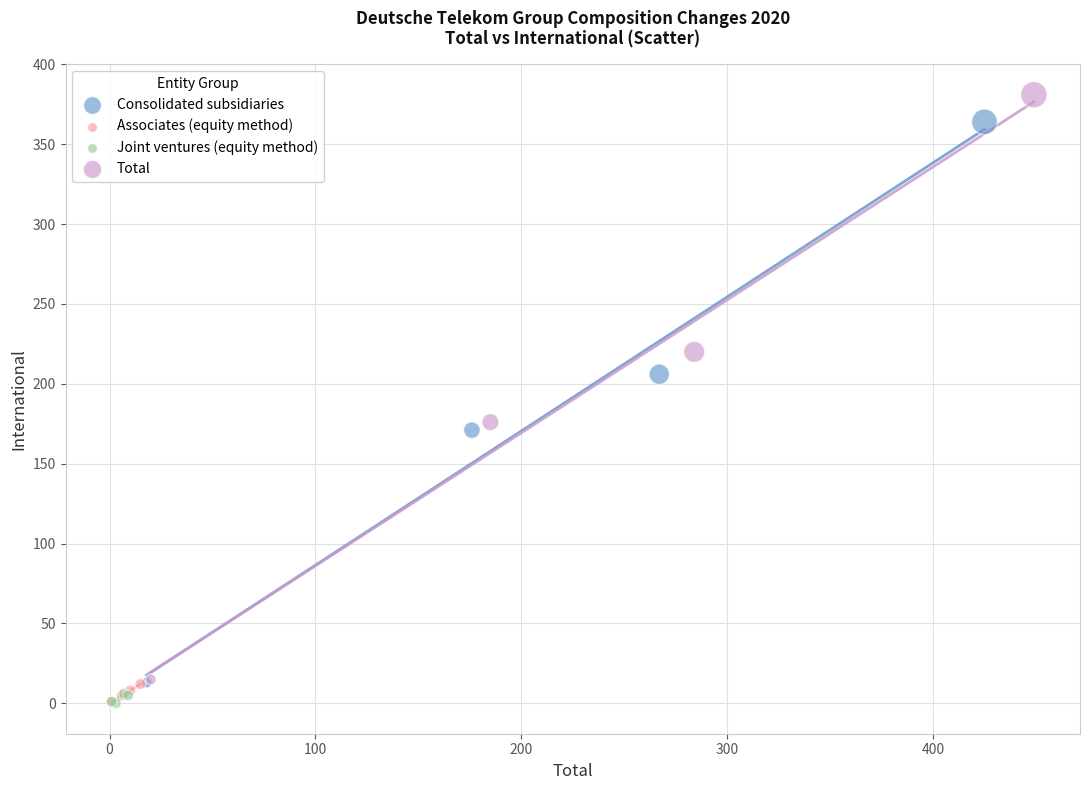

Which series reaches the maximum Y coordinate?

Total